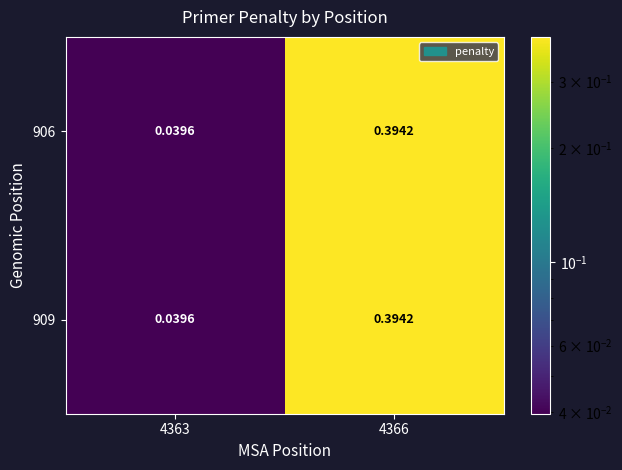

At 4366, list the series in order from largest to smallest.

906, 909